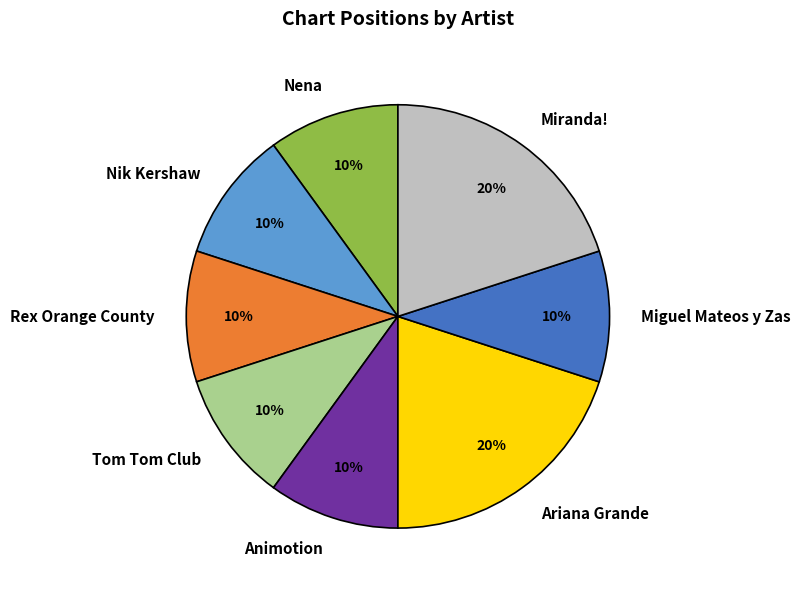

Between Tom Tom Club and Miranda!, which is larger?

Miranda!